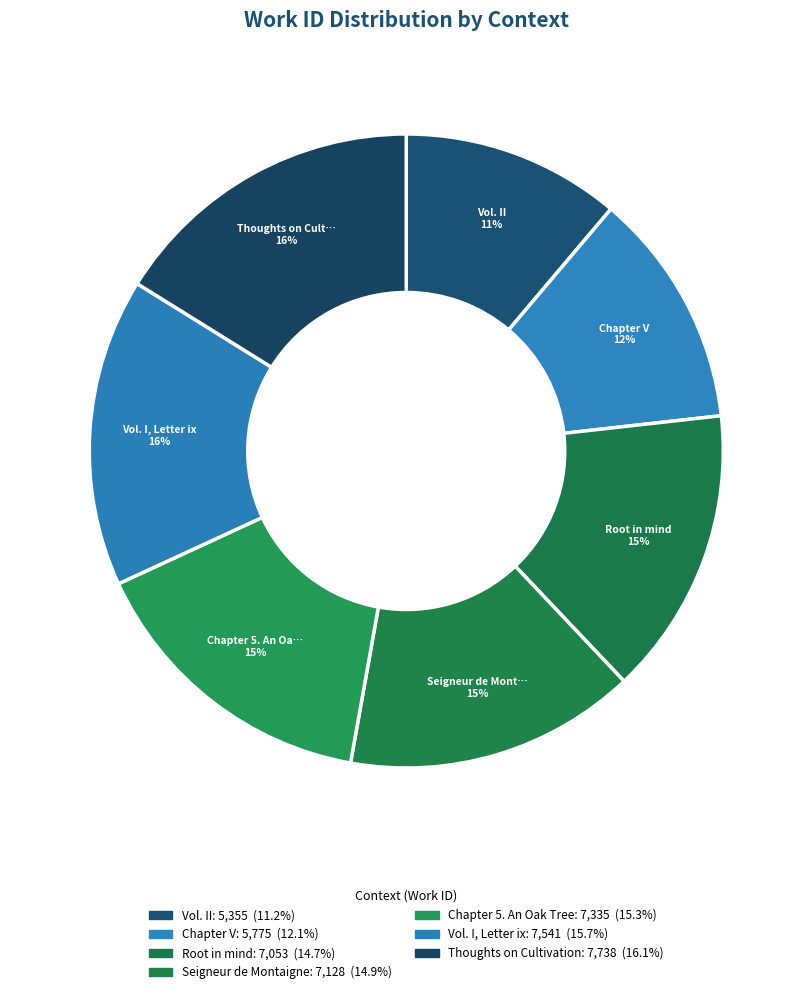

How many slices are in this pie chart?

7